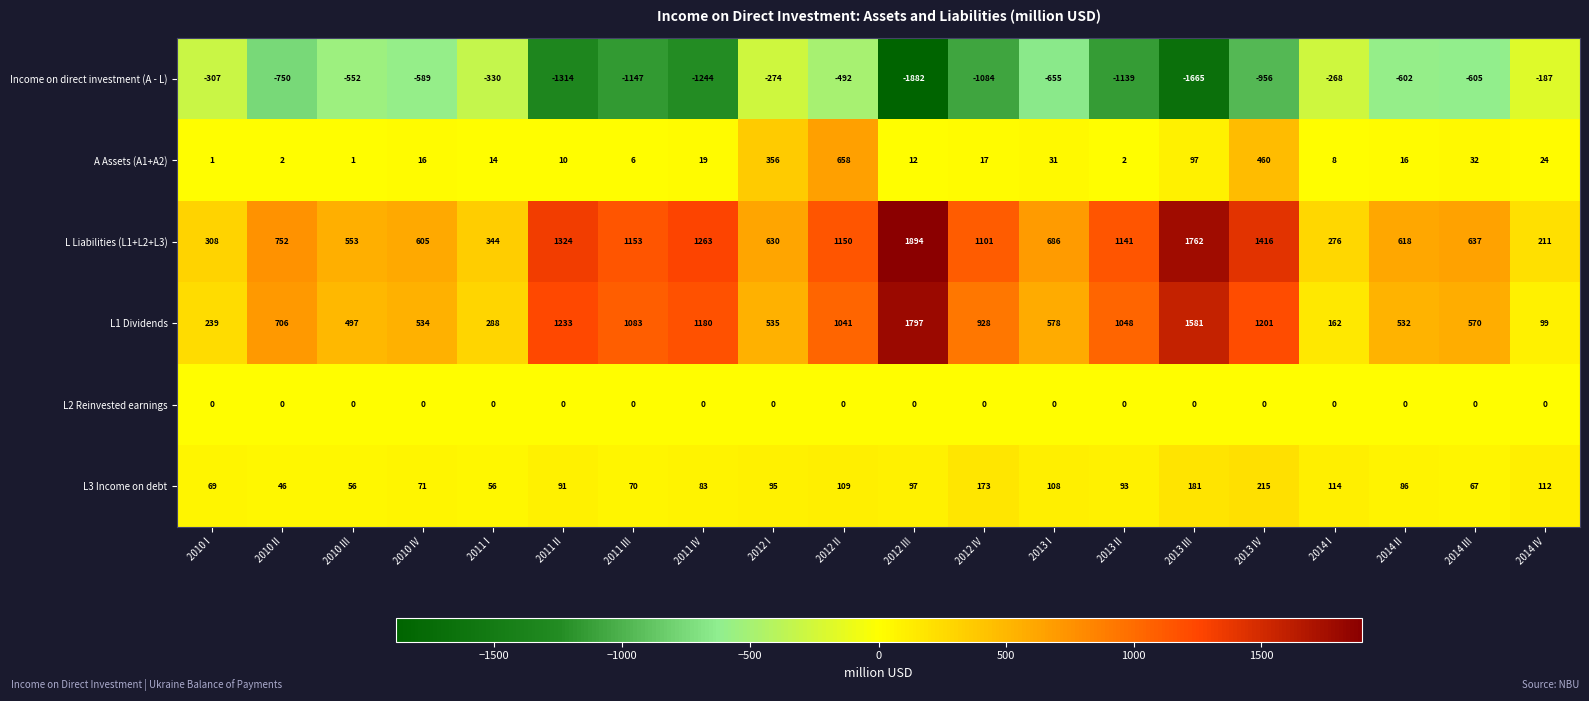

True or false: L3 Income on debt has a value of 27 at 2010 II.

False